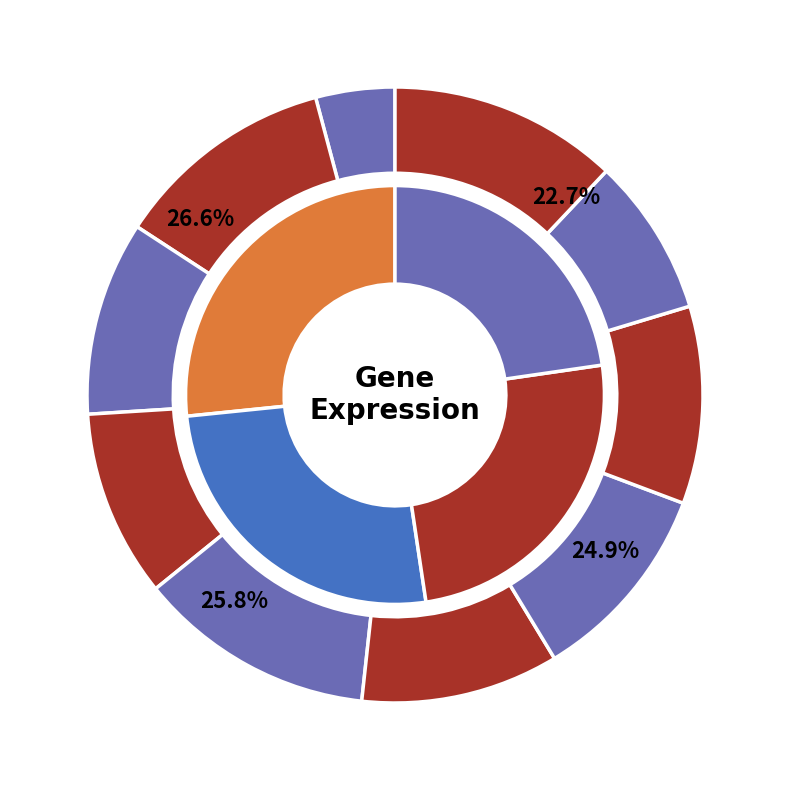

What percentage is the Gene_08 slice, to the nearest percent?

10%